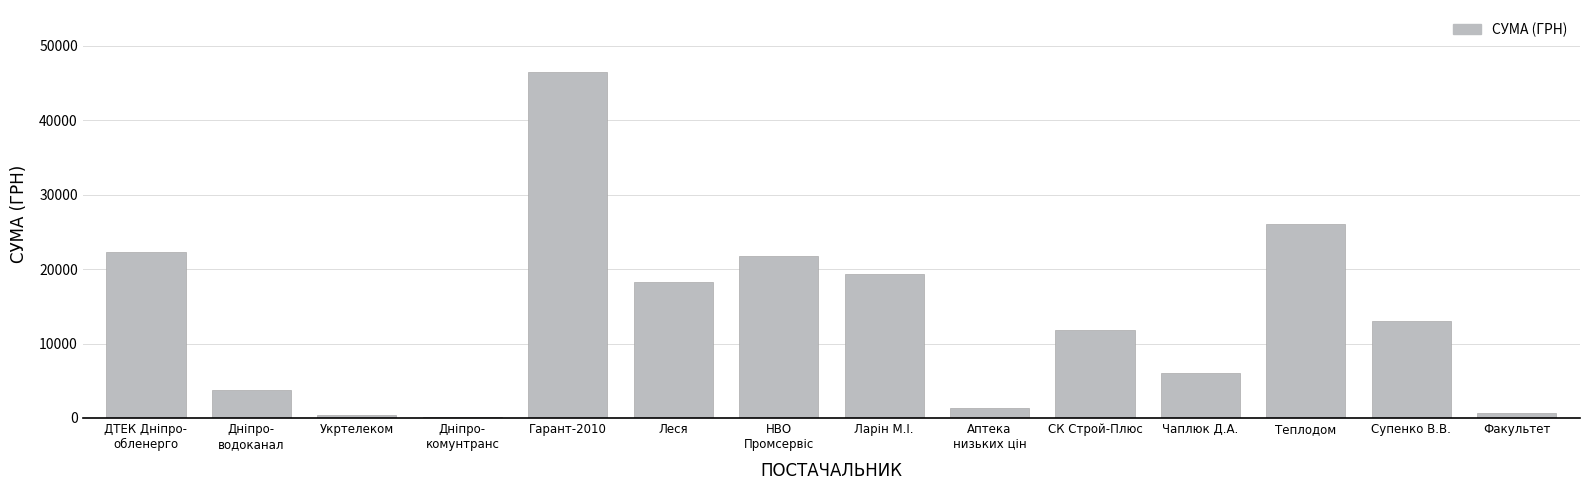

What is the greatest value displayed?

46471.1